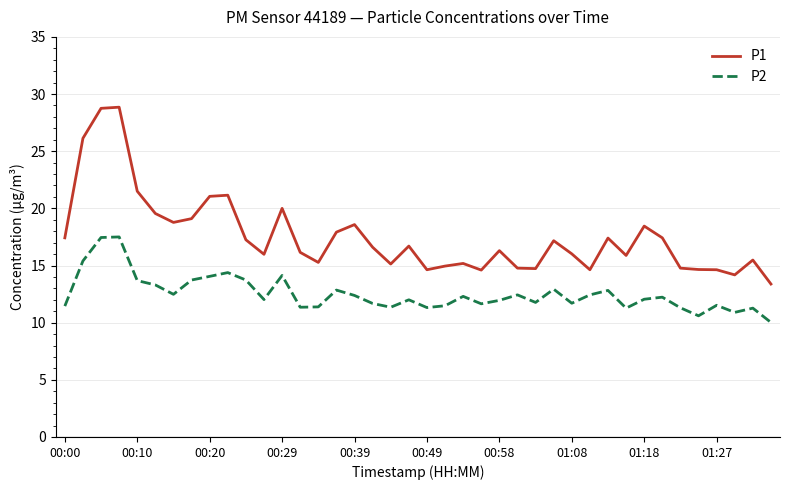

Which series has the largest total across all categories?

P1